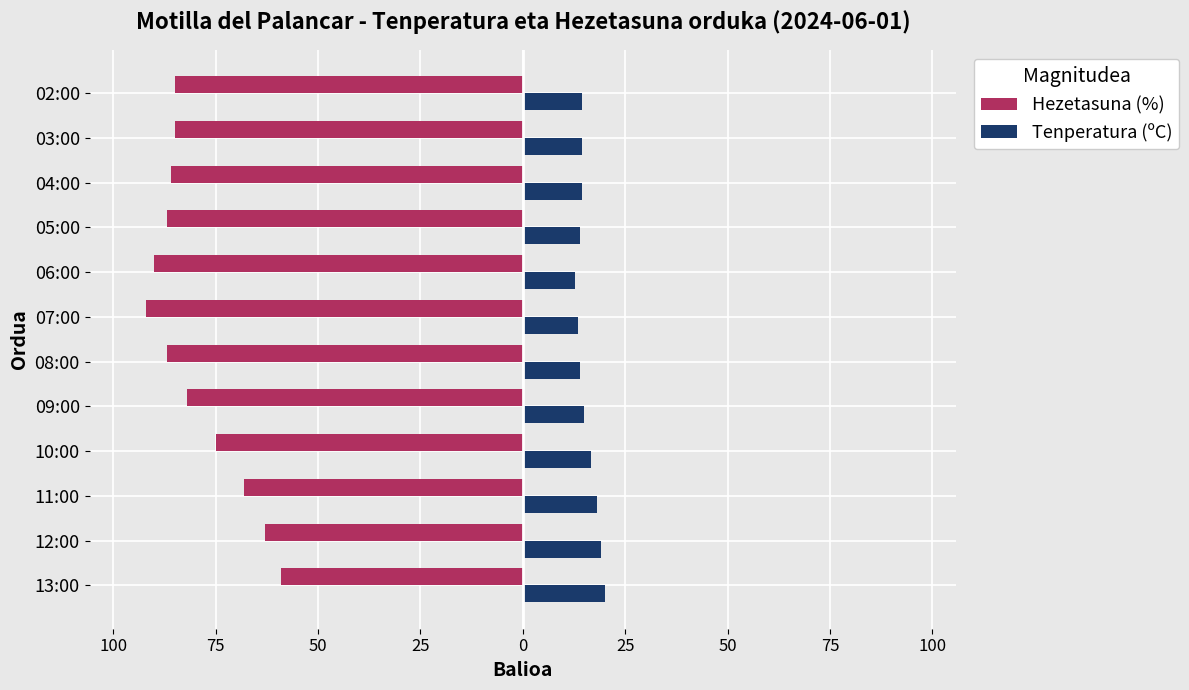

What are all the series names shown in the legend?

Hezetasuna (%), Tenperatura (ºC)